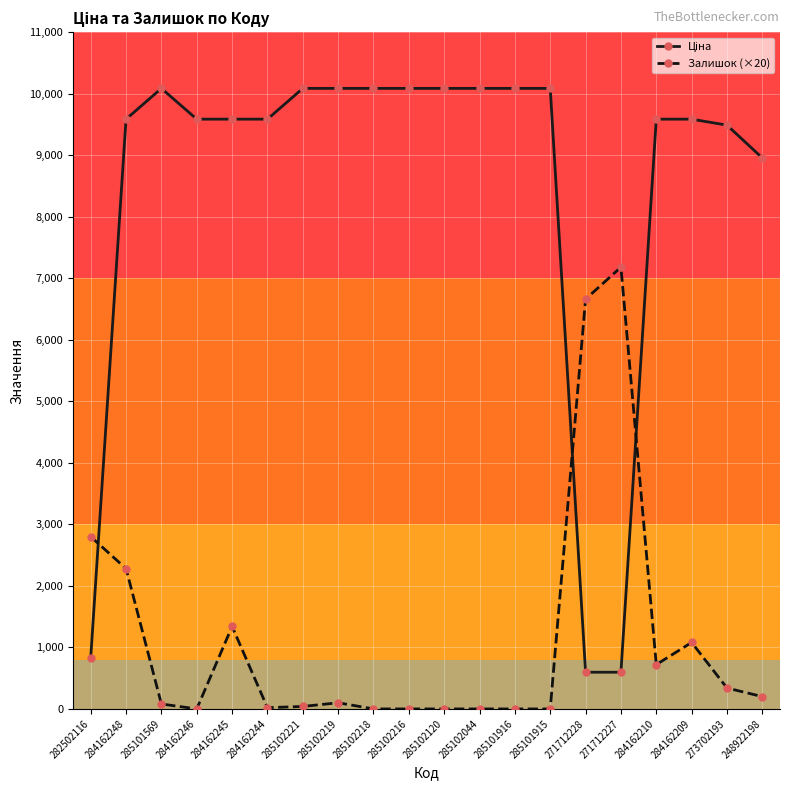

What is the sum of the Залишок (×20) values at 285102219 and 271712228?

6760.0